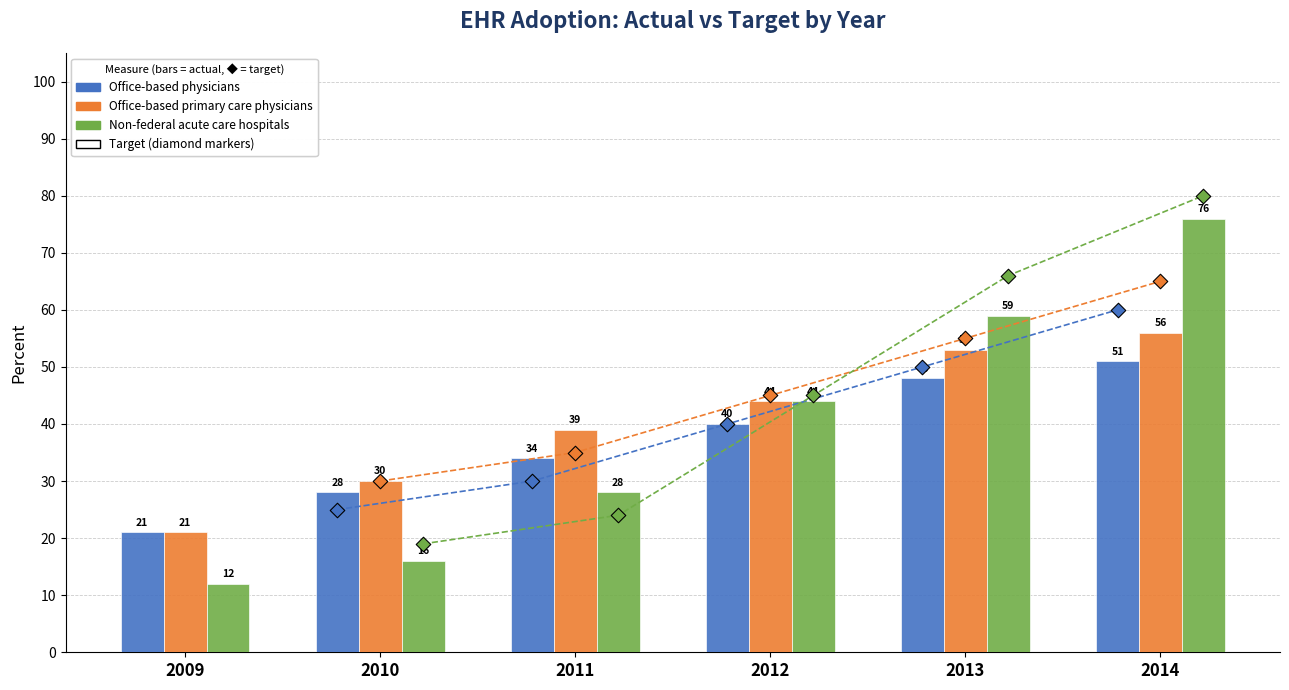

Which series contains the highest Y value?

Non-federal acute care hospitals (actual)